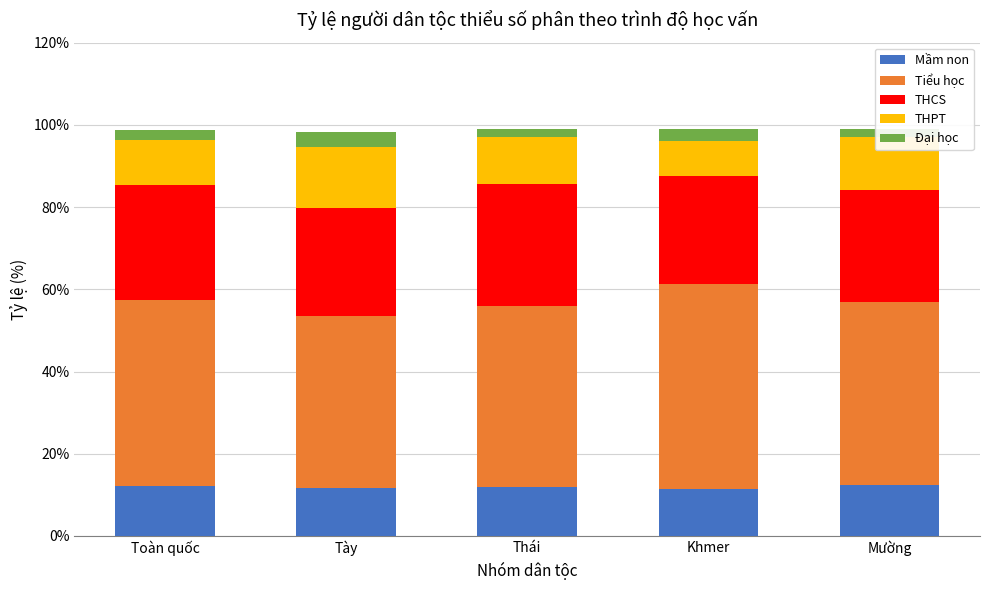

What is the lowest value of the Mầm non series?

11.4